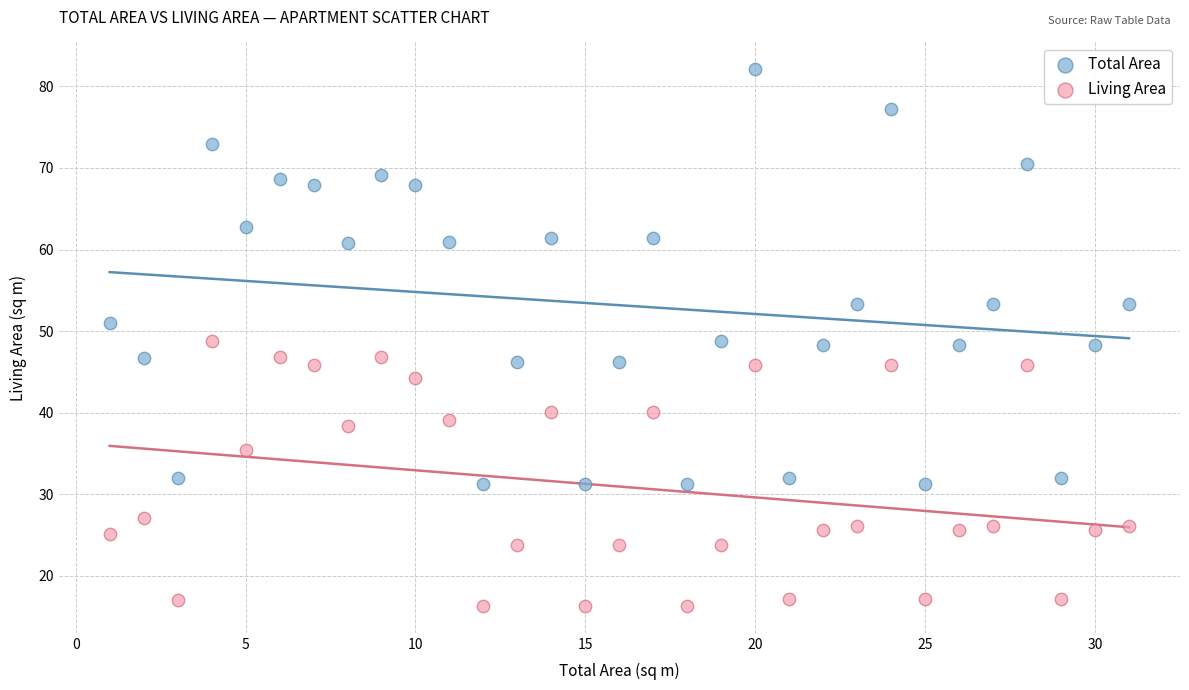

Which series has the widest spread of Y values?

Total Area